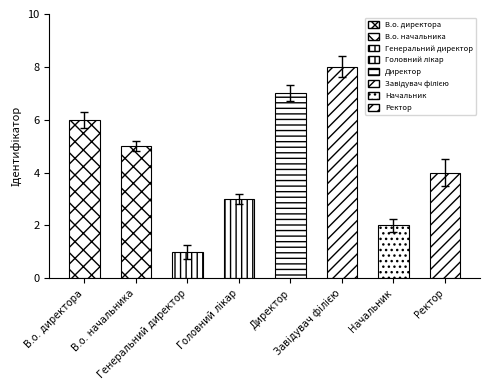

What is the value of the 7th bar from the left?

2.2